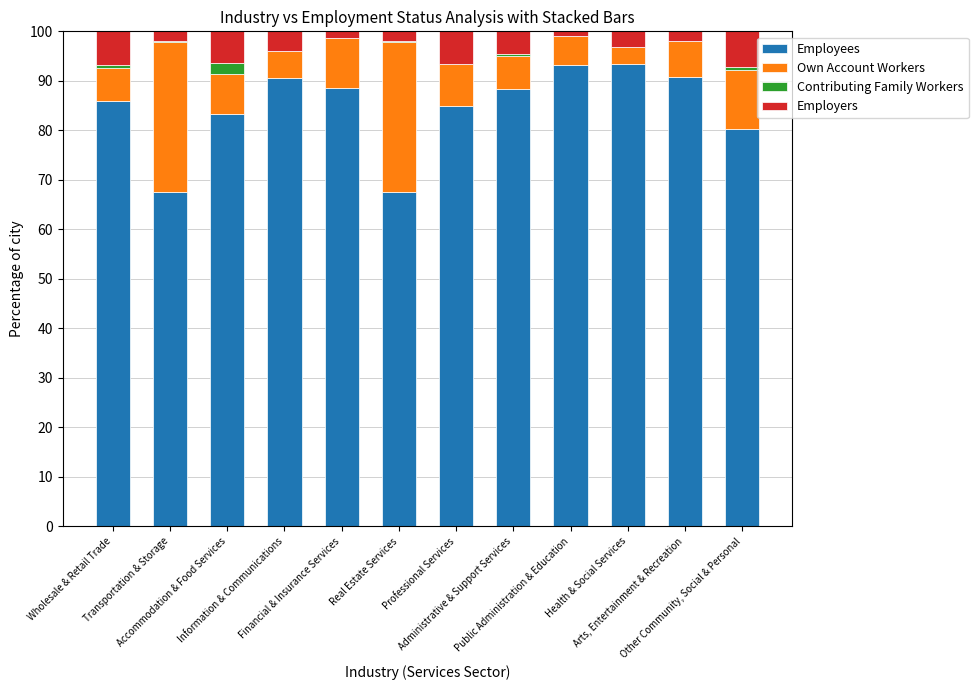

What is the maximum value for Employees?

93.3